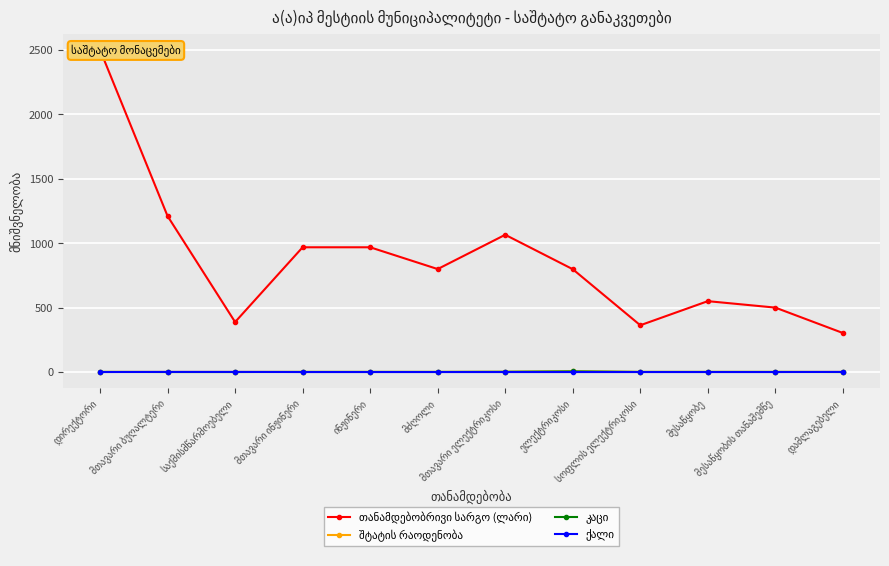

How many lines are shown in the chart?

4